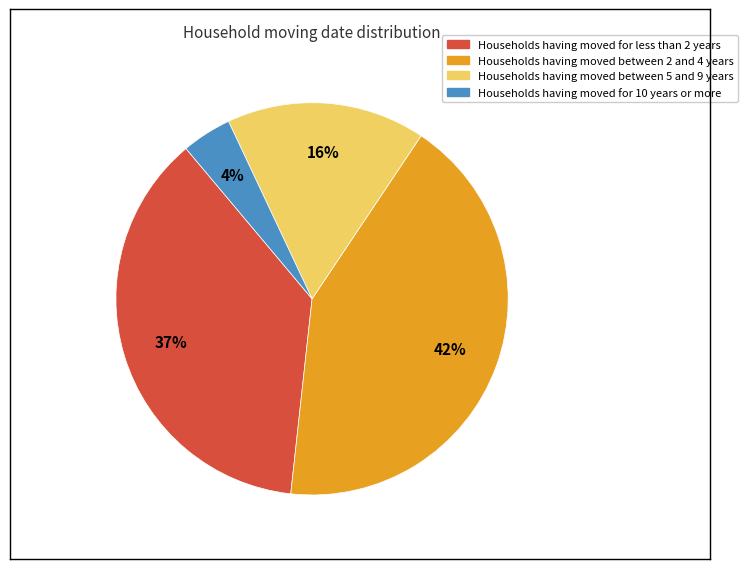

To the nearest percent, what is the average slice percentage?

25%